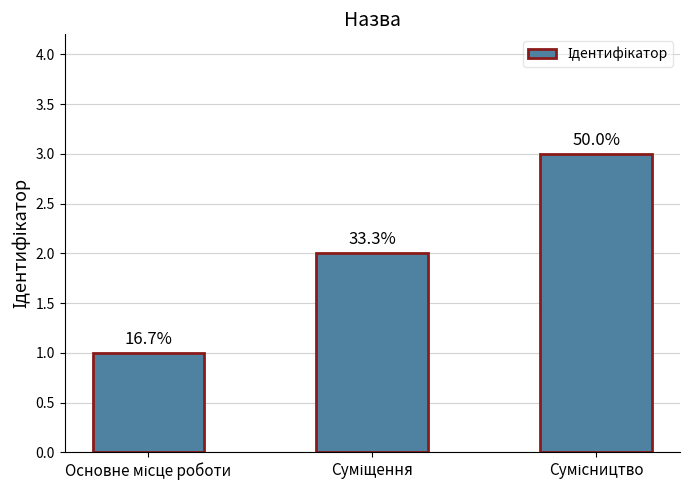

Reading left to right, list all the values displayed in this chart.

1	2	3